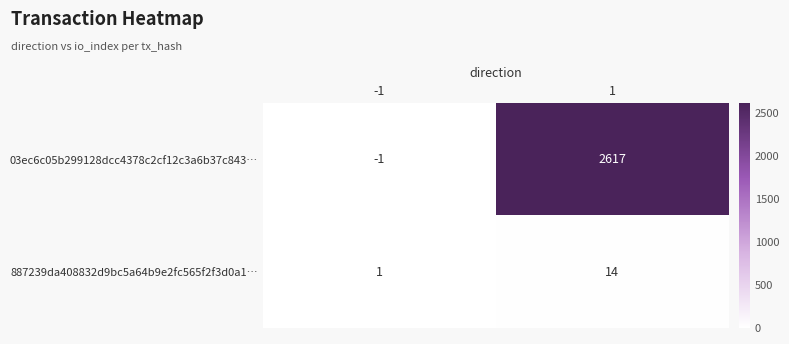

What is the maximum value shown in the chart?

2617